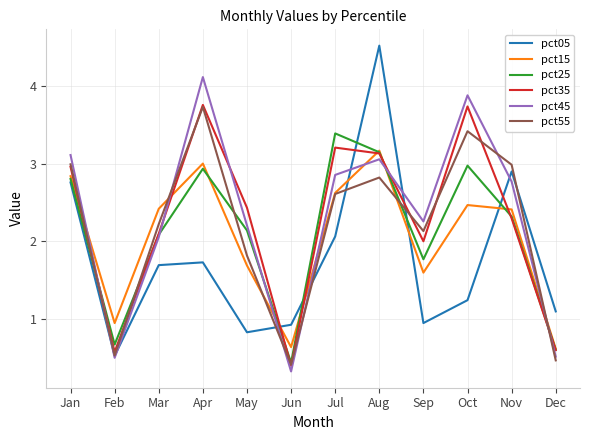

How many interior local peaks does the pct55 series have?

3